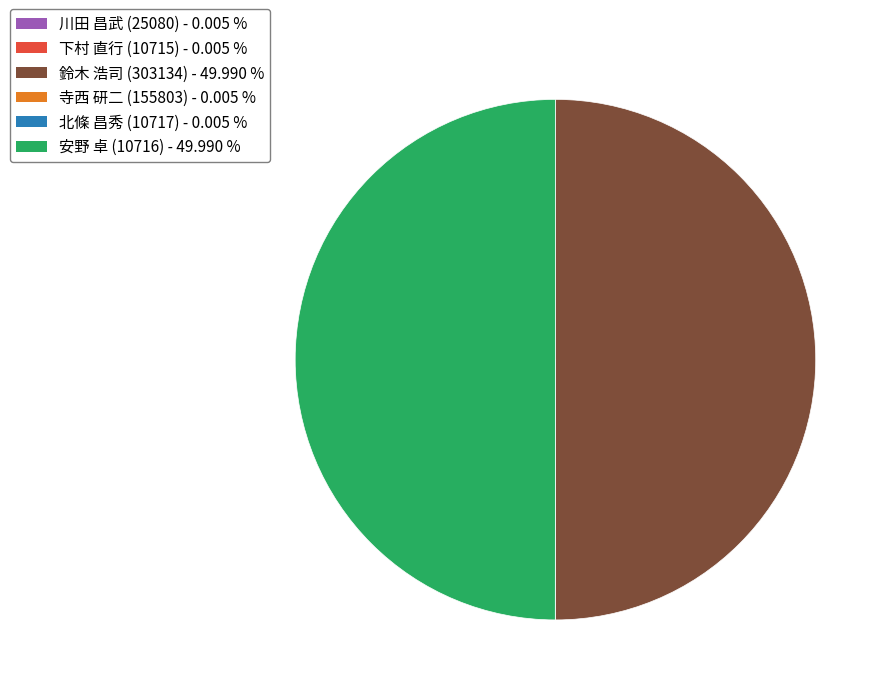

Between 川田 昌武 (25080) and 北條 昌秀 (10717), which is larger?

川田 昌武 (25080)